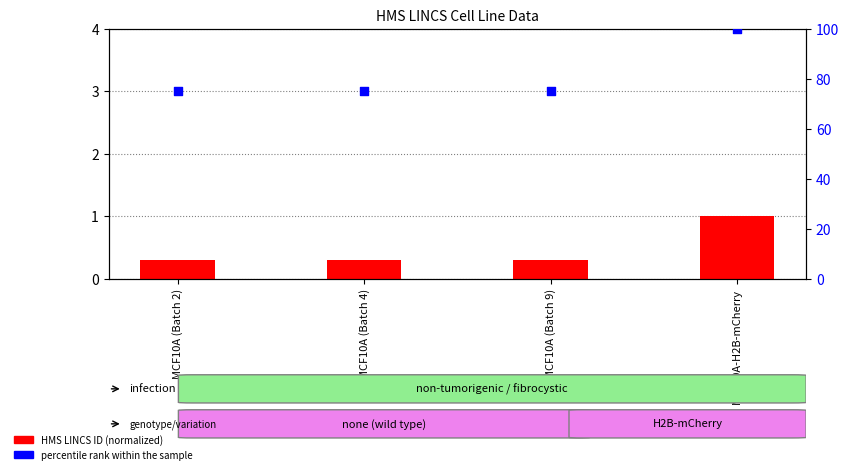

What are all the series names shown in the legend?

HMS LINCS ID (normalized), percentile rank within the sample